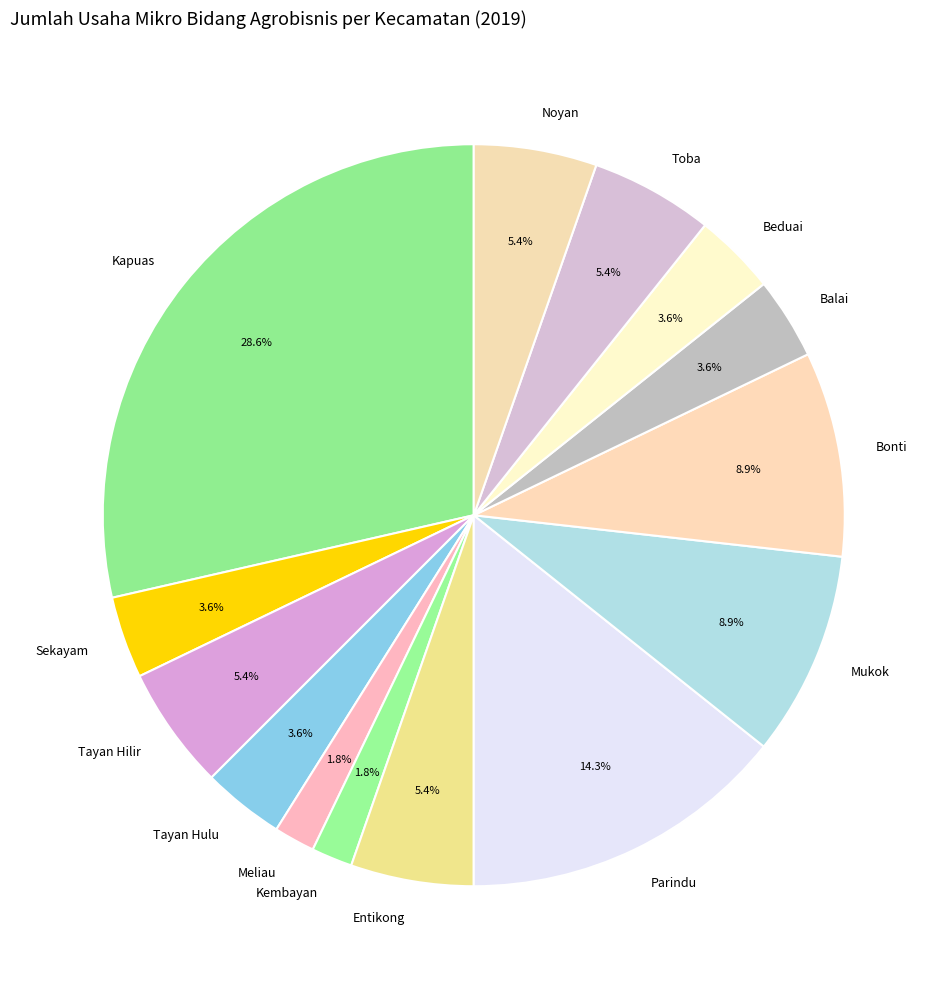

True or false: Noyan accounts for 5% of the total.

True